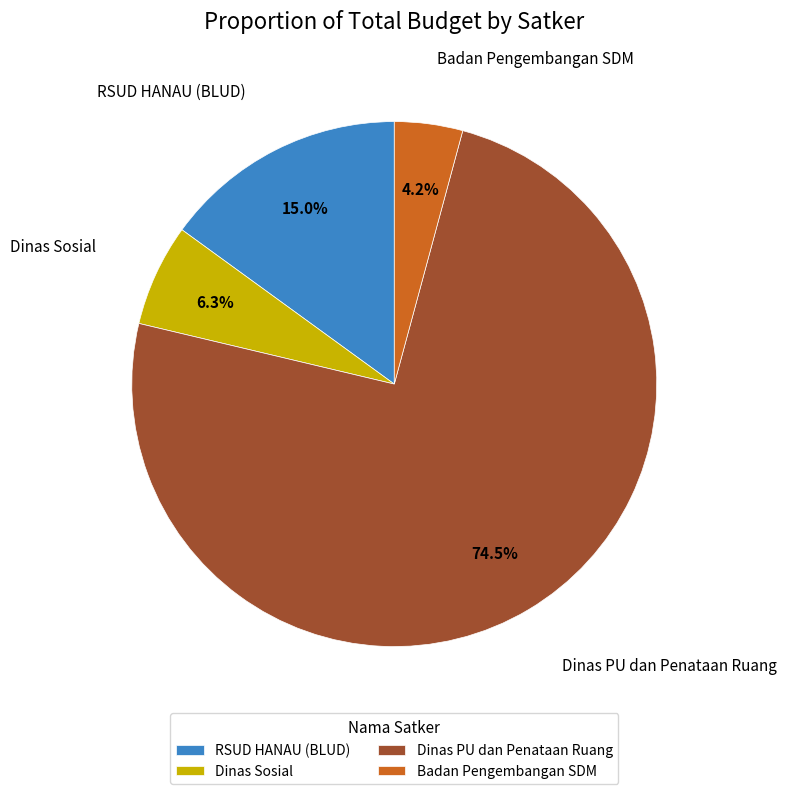

Rank the categories by value from lowest to highest.

Badan Pengembangan SDM, Dinas Sosial, RSUD HANAU (BLUD), Dinas PU dan Penataan Ruang